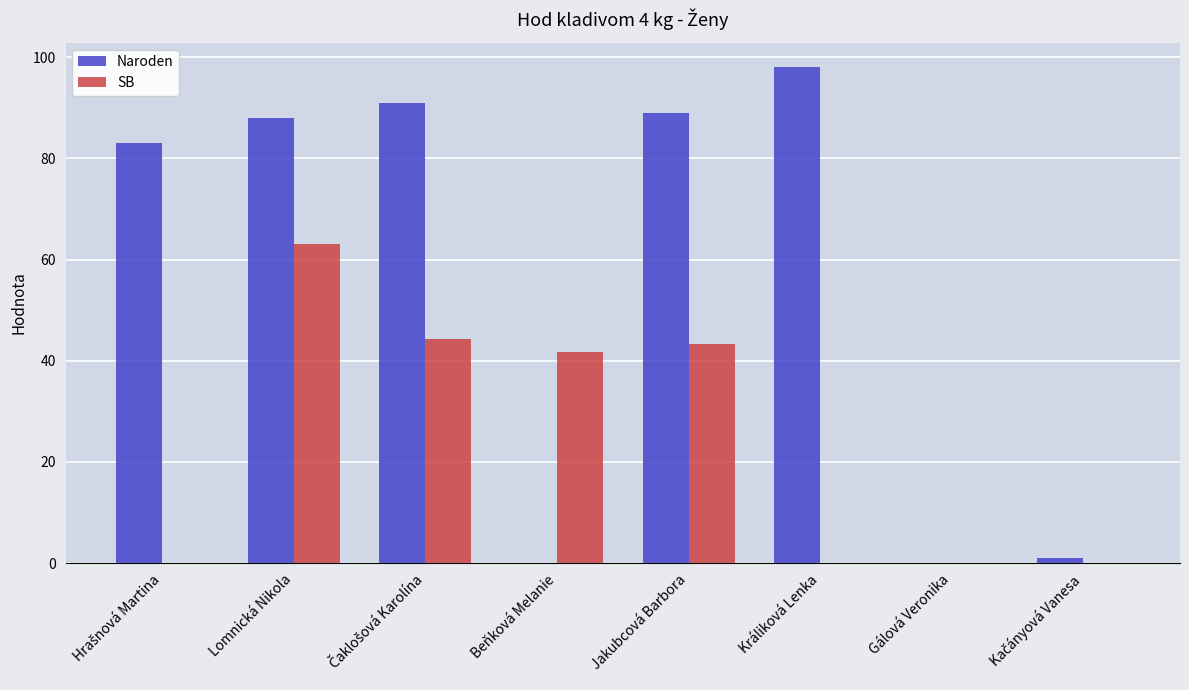

What is the sum of all SB values?

192.5